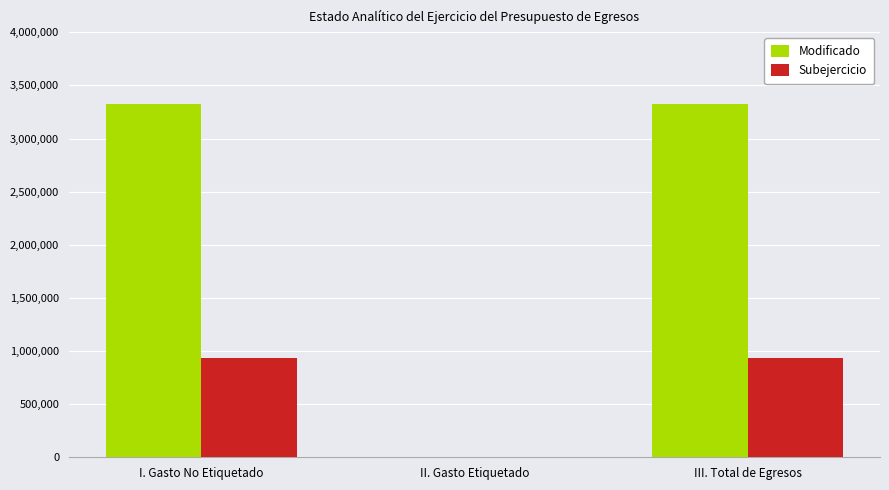

What is the sum of all Modificado values?

6657260.3